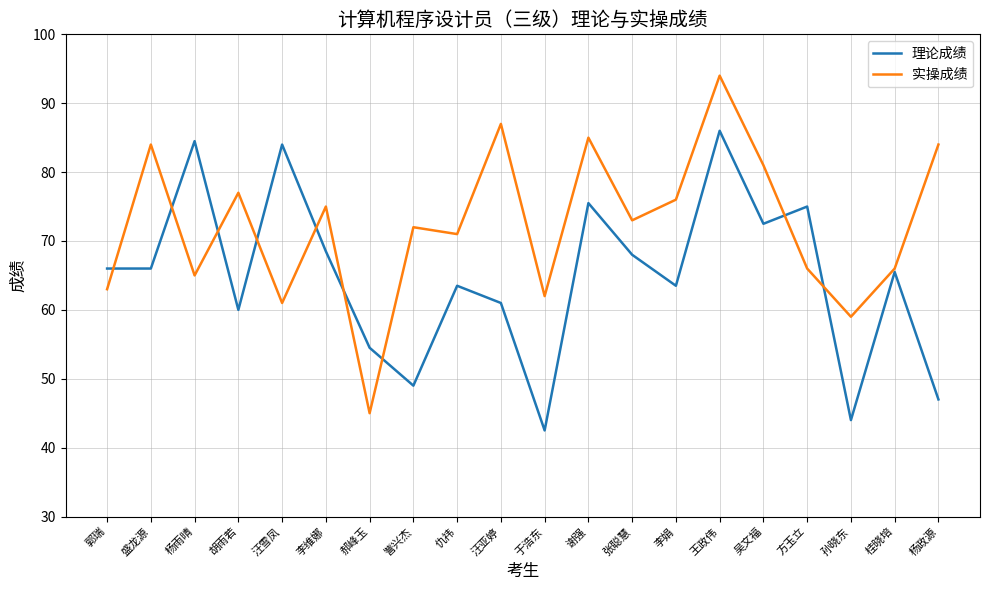

True or false: 理论成绩 and 实操成绩 cross at least once.

True